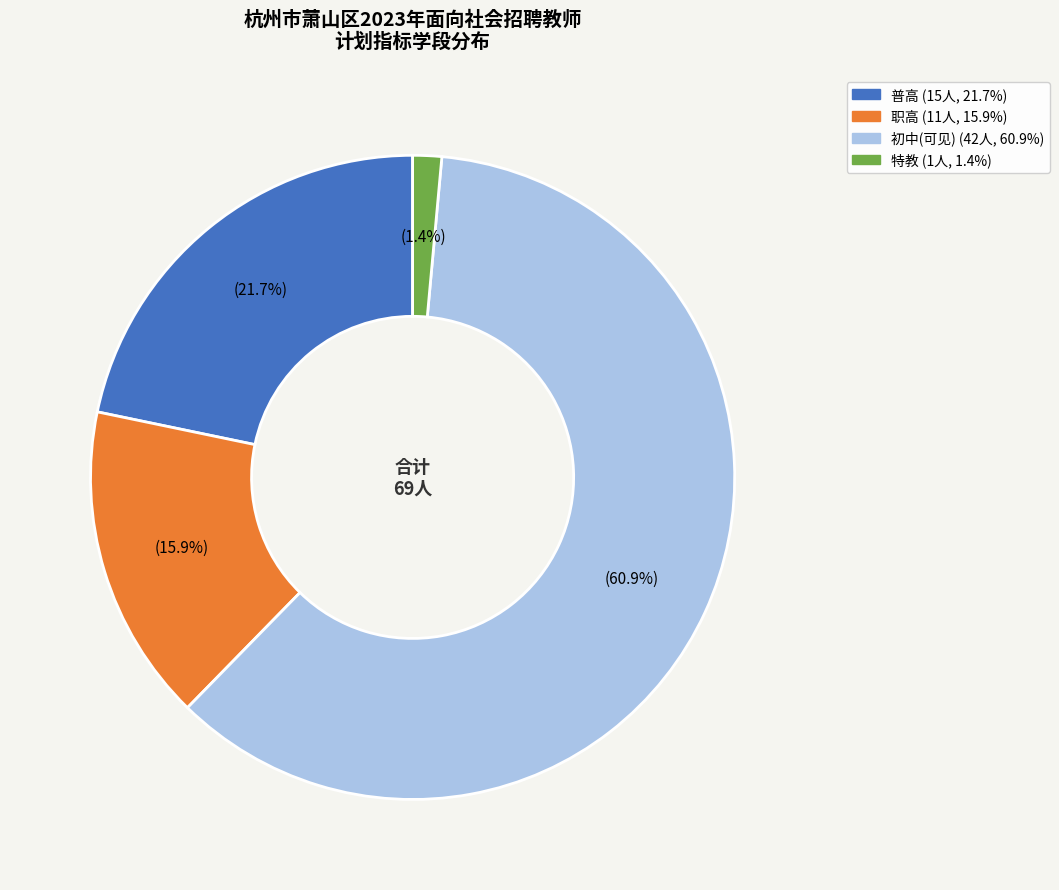

Is there a majority slice in this chart?

Yes